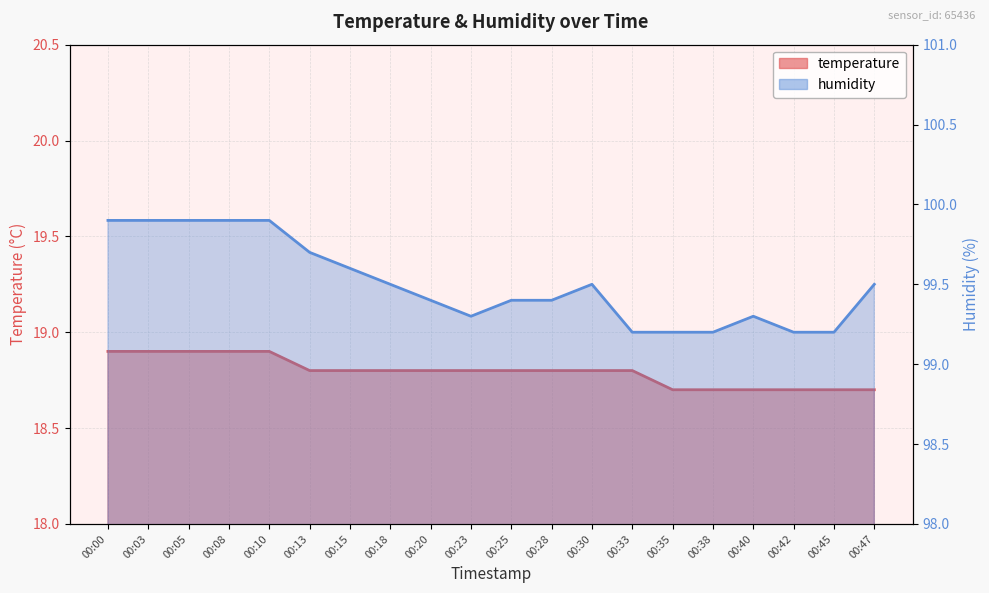

How many humidity values are between 99 and 100?

20